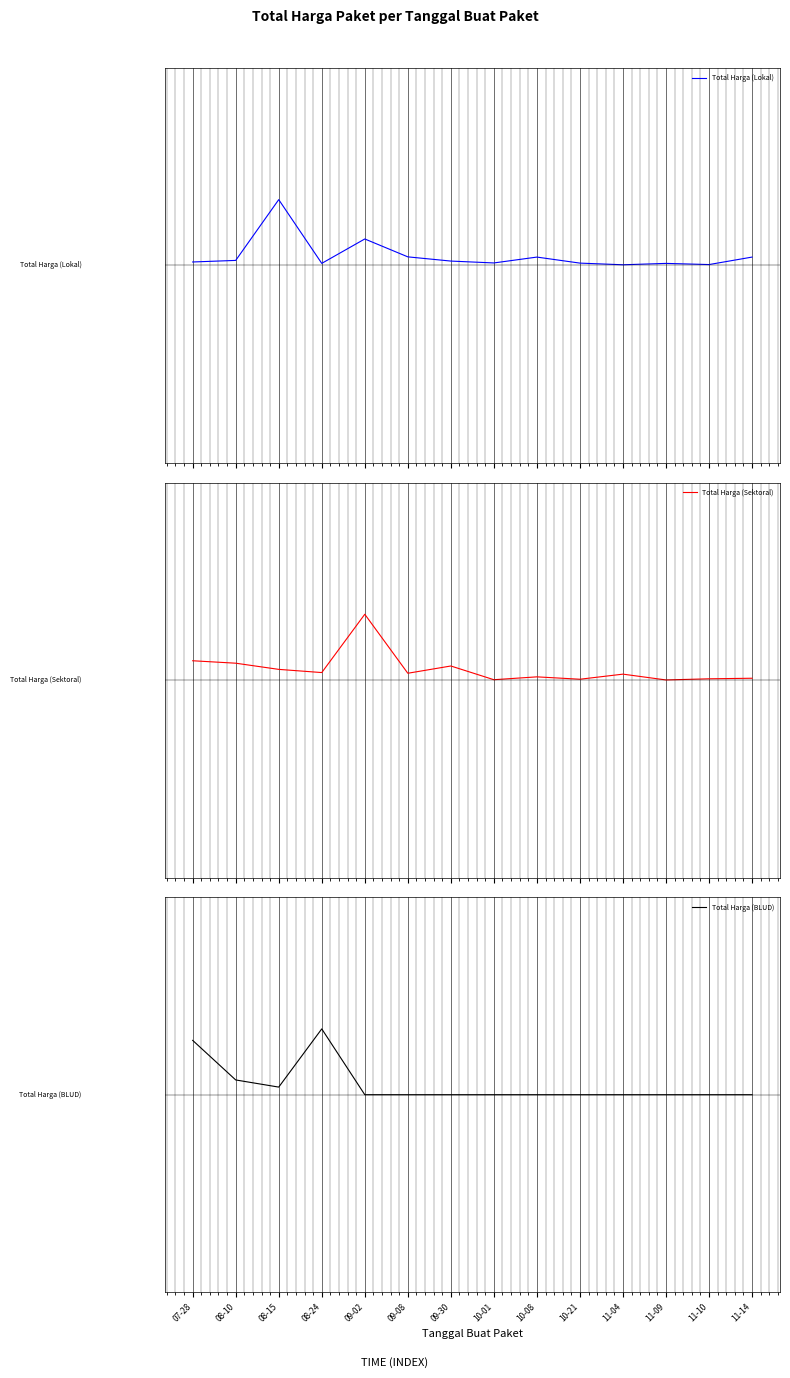

At which category does Total Harga (Sektoral) reach its first local peak?

09-02